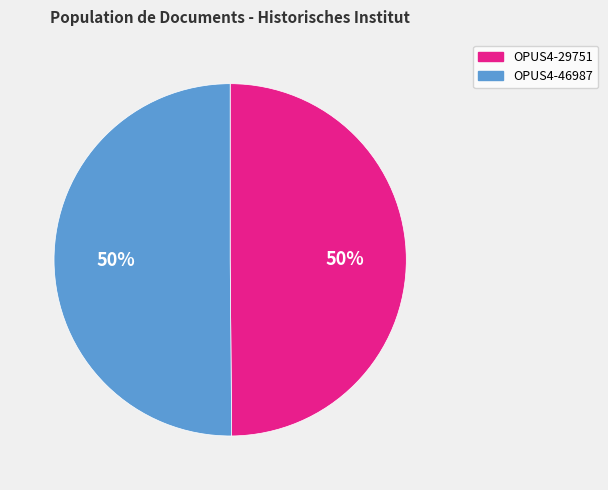

Is it true that OPUS4-46987 is 50% of the pie?

True